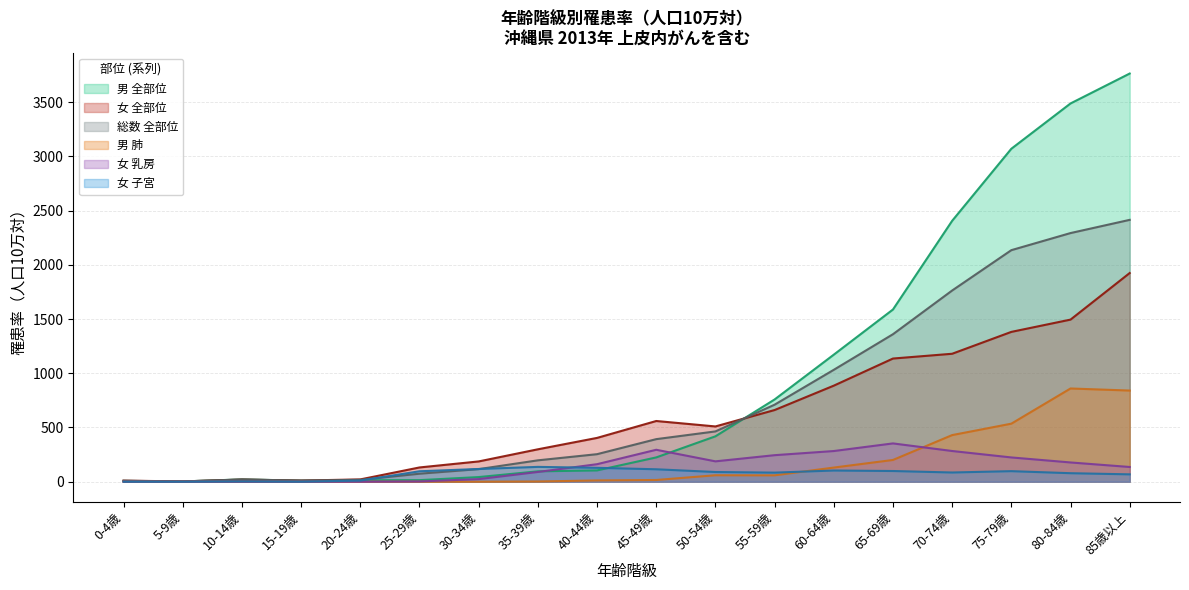

What is the difference between the 男 全部位 values at 20-24歳 and 0-4歳?

6.0